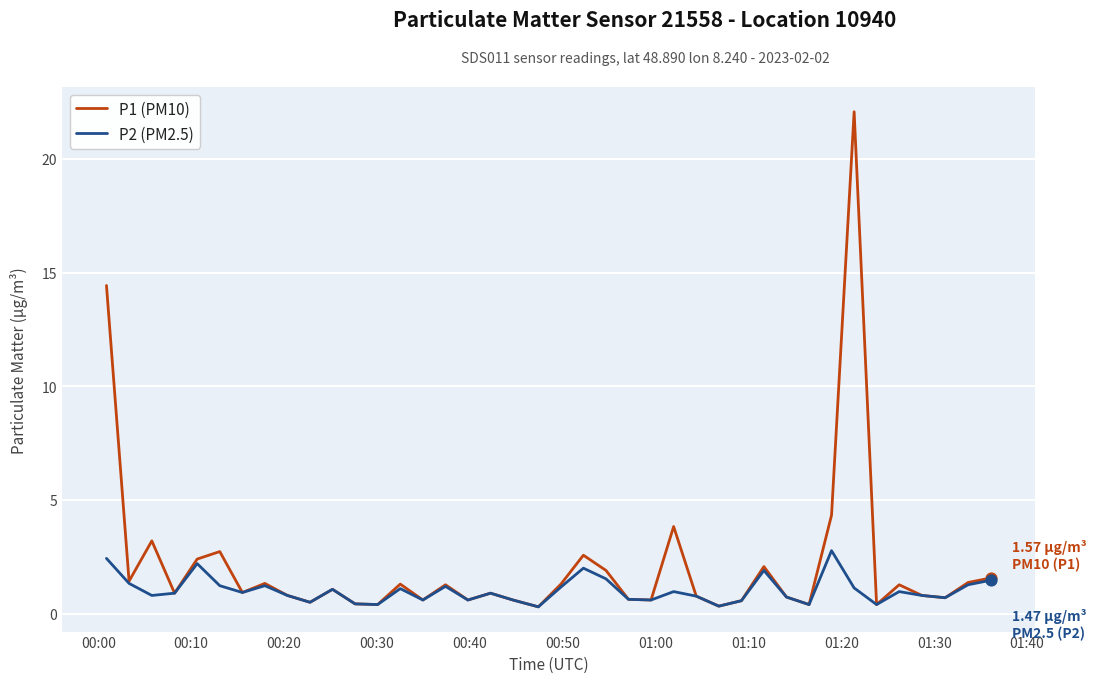

Which series has the largest total across all categories?

P1 (PM10)